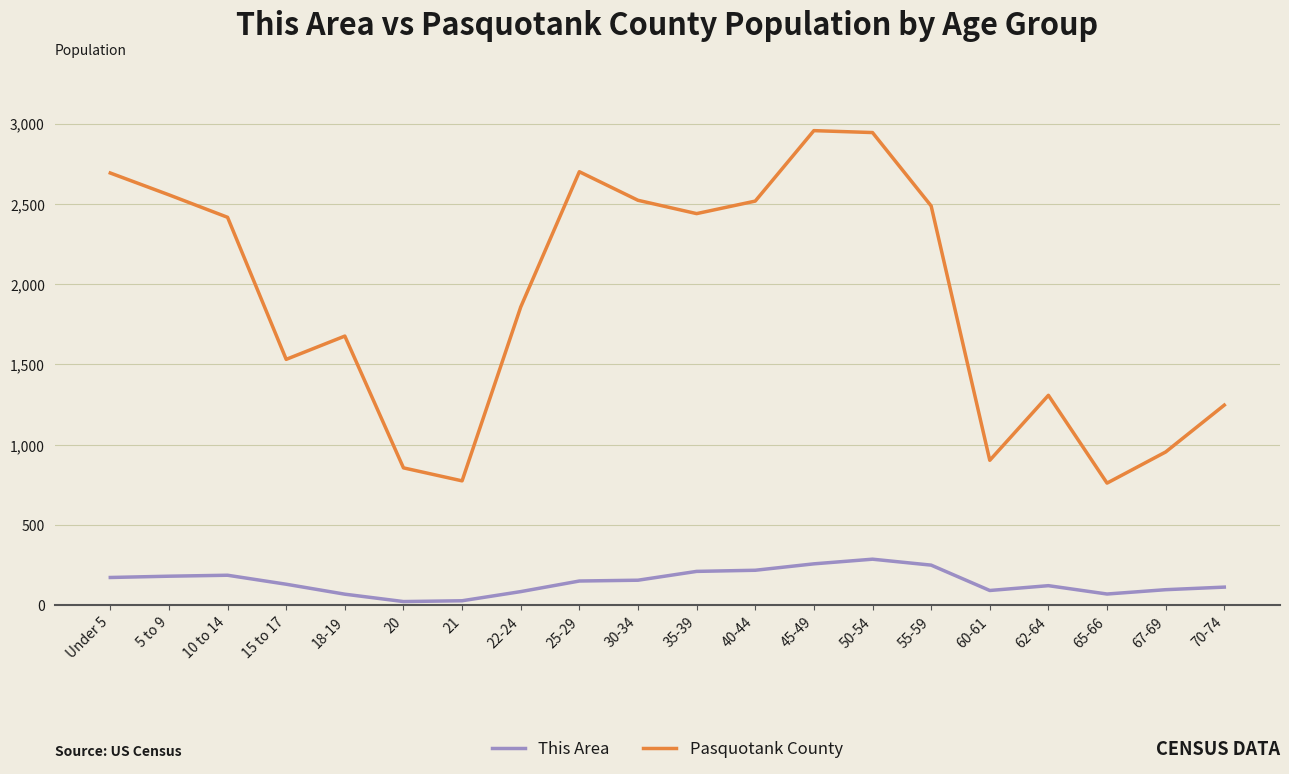

What is the maximum value shown in the chart?

2957